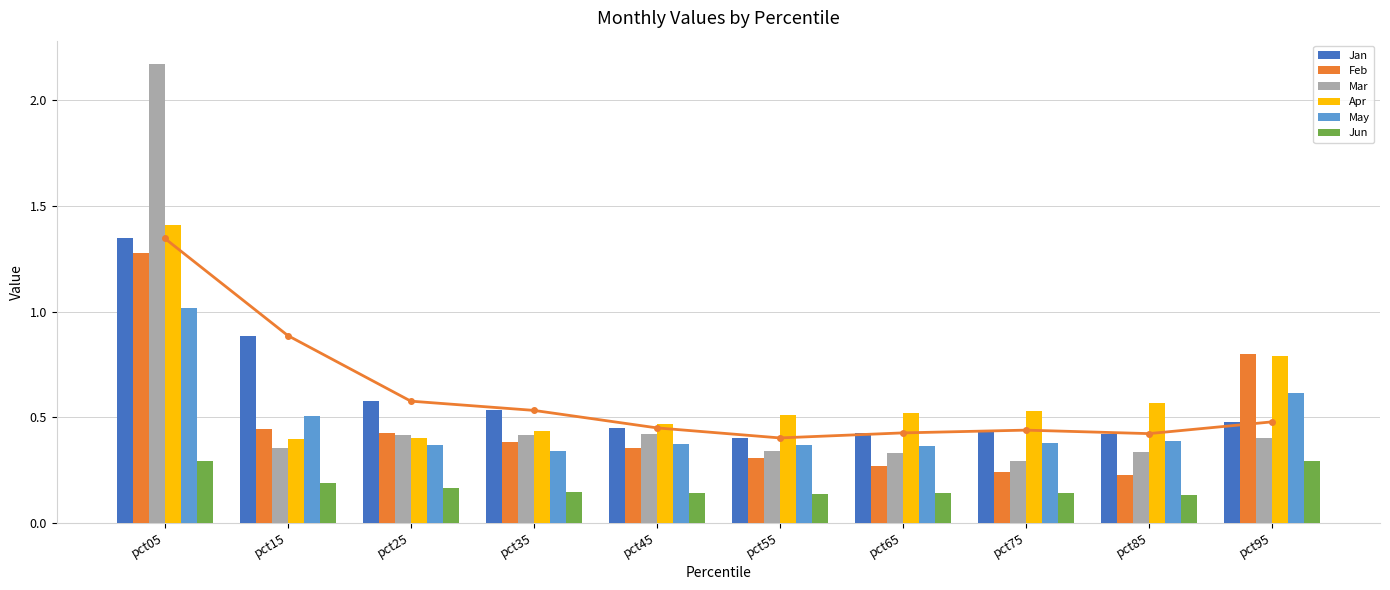

What is the difference between the maximum and minimum values in the Jun series?

0.2